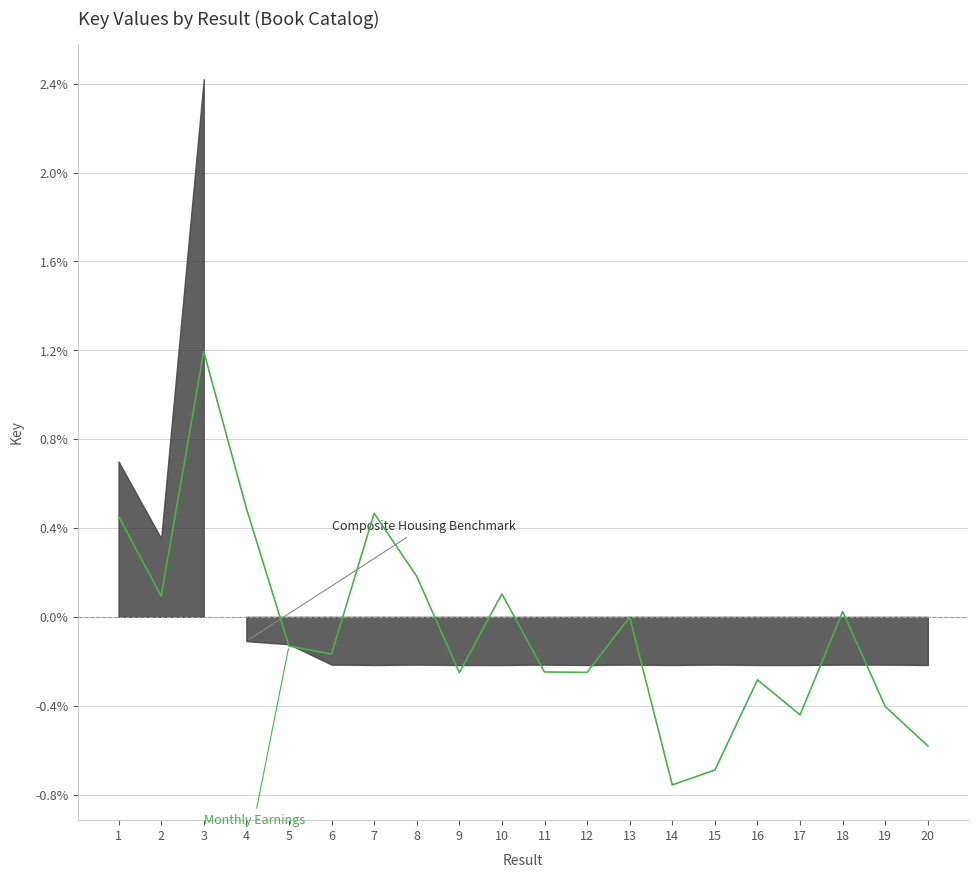

Between 16 and 12, which is larger?

12